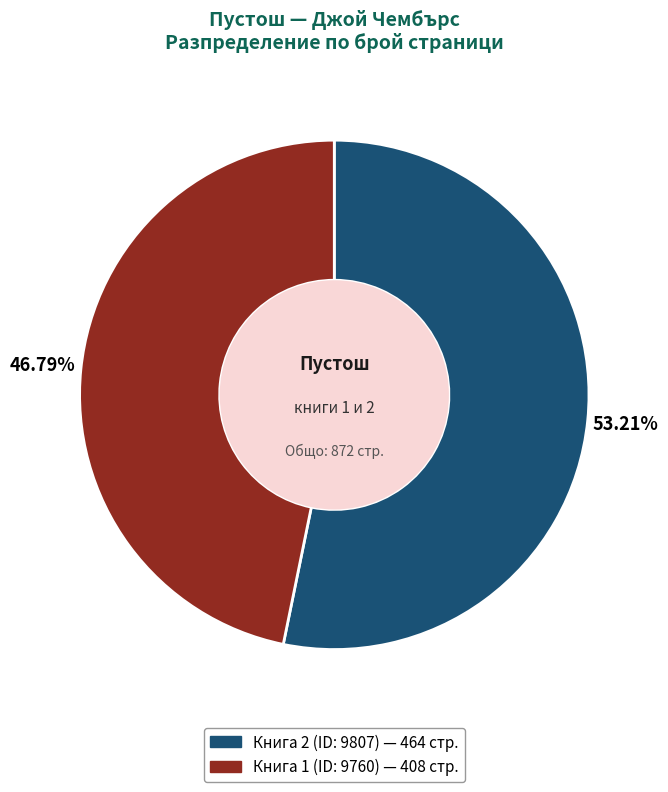

Is there a majority slice in this chart?

Yes